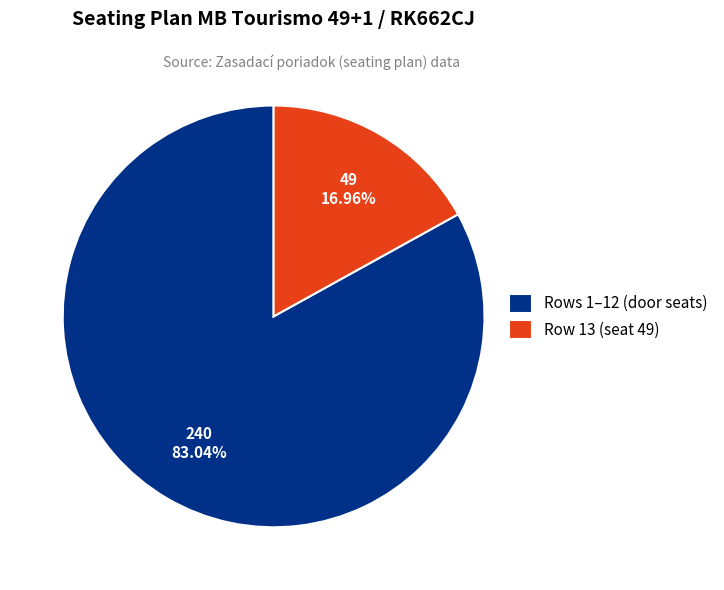

Which has a higher value, Row 13 (seat 49) or Rows 1–12 (door seats)?

Rows 1–12 (door seats)